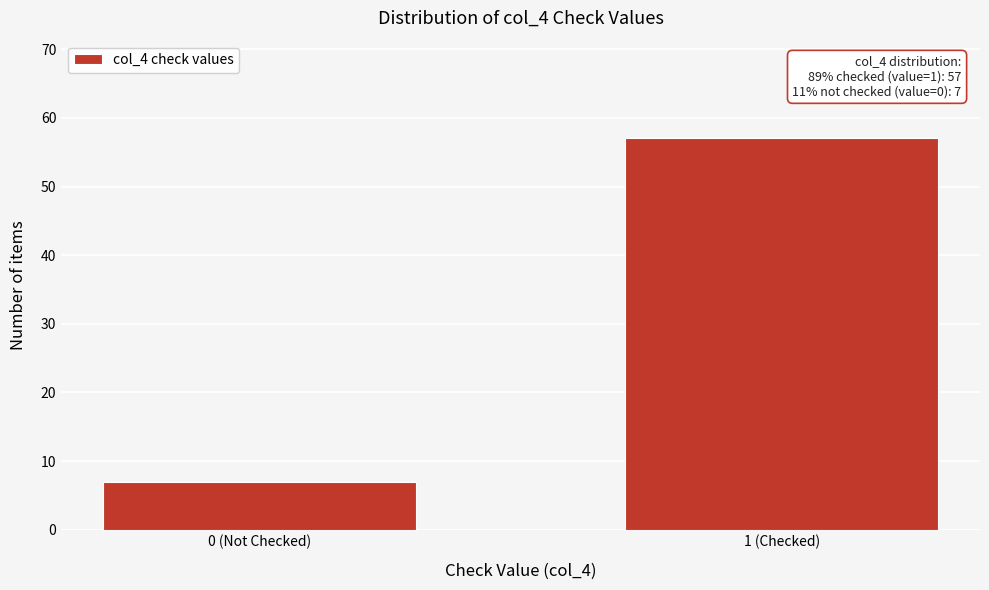

Reading left to right, transcribe all the data shown in this chart.

0 (Not Checked)=7	1 (Checked)=57